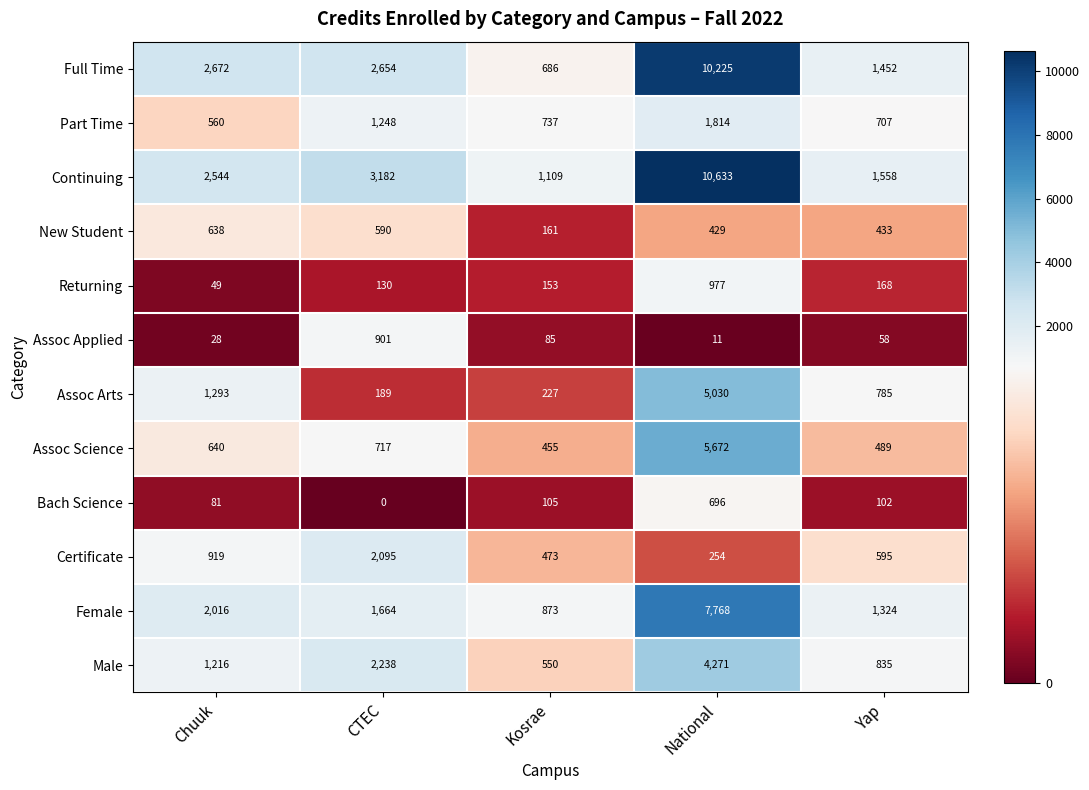

Which label corresponds to the largest value in the chart?

National